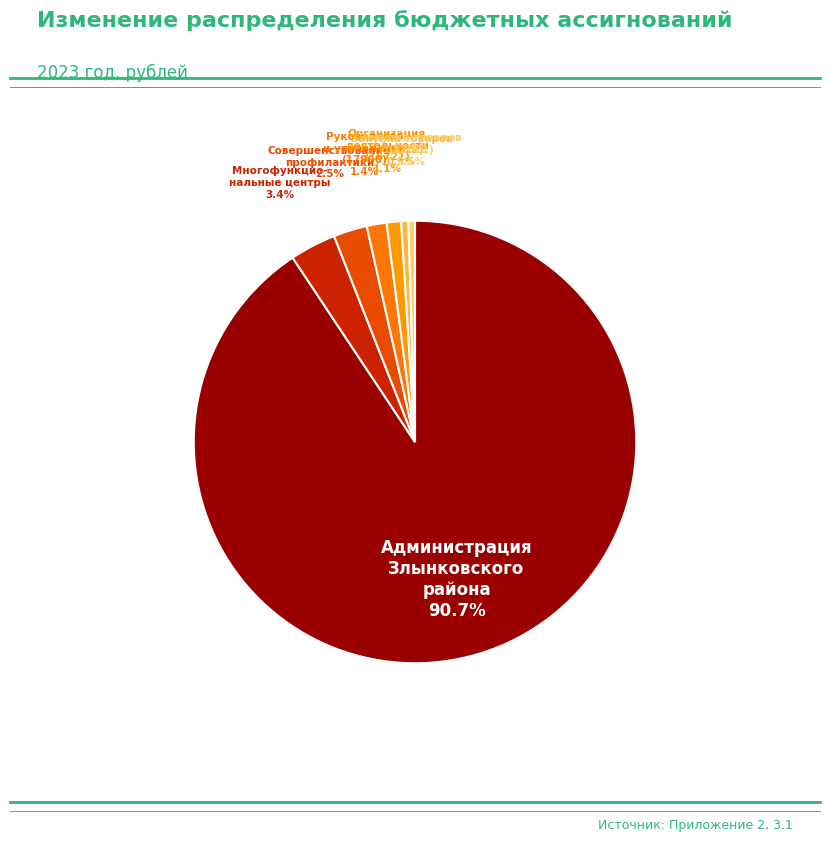

How many segments does this pie chart have?

7